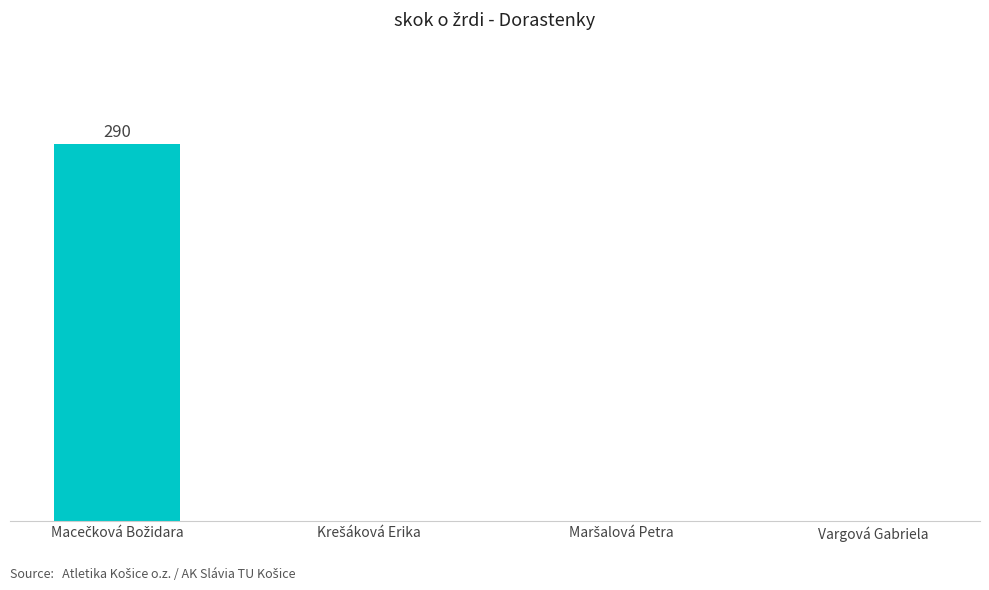

What position from the left is Maršalová Petra?

3